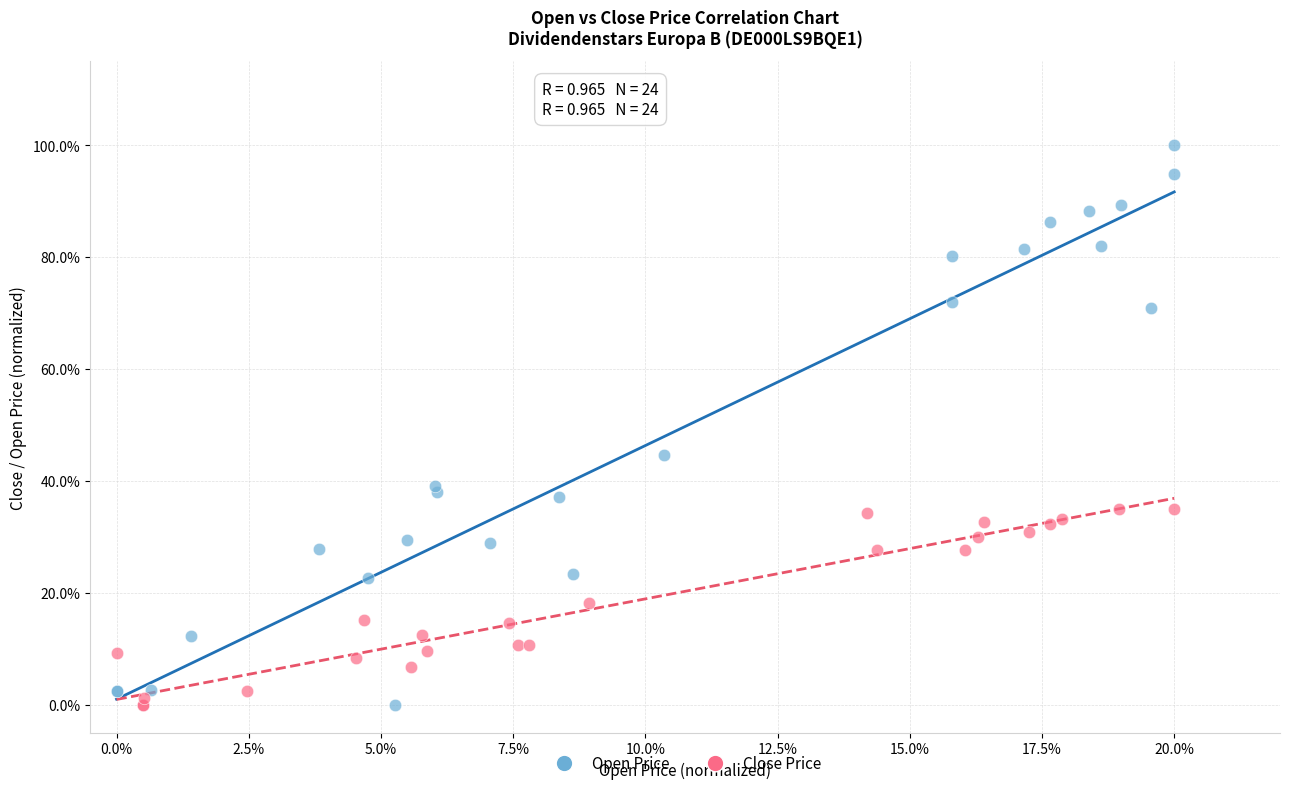

Which series contains the highest Y value?

Open Price